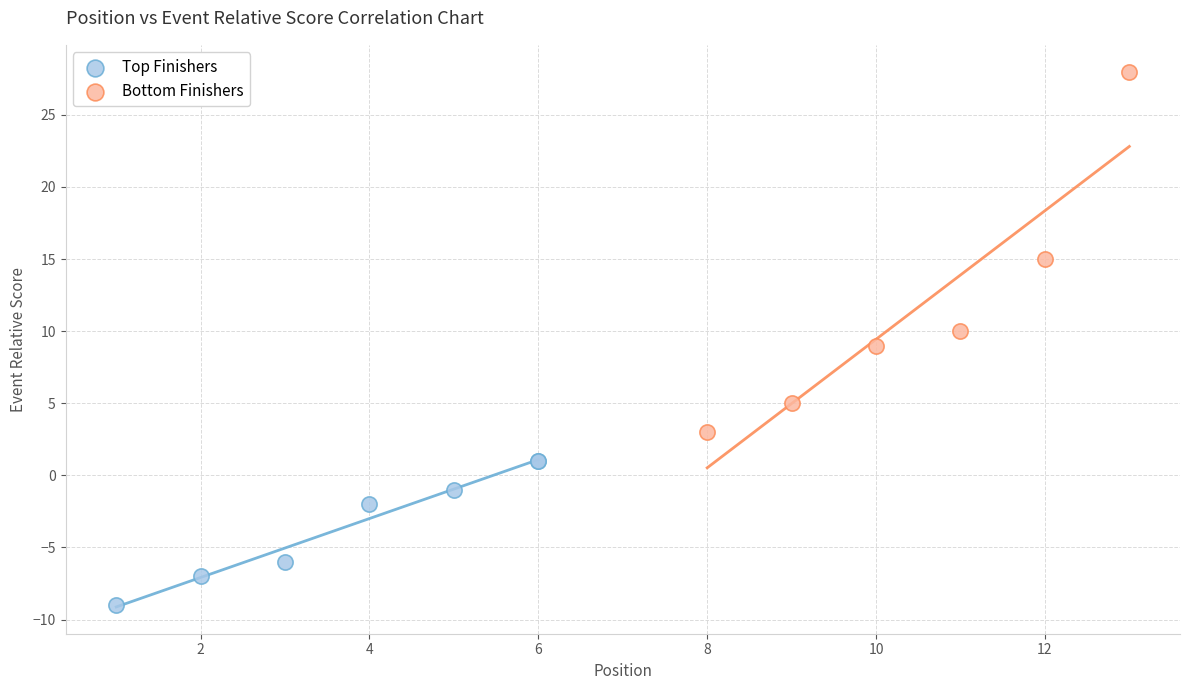

Which series contains the highest Y value?

Bottom Finishers